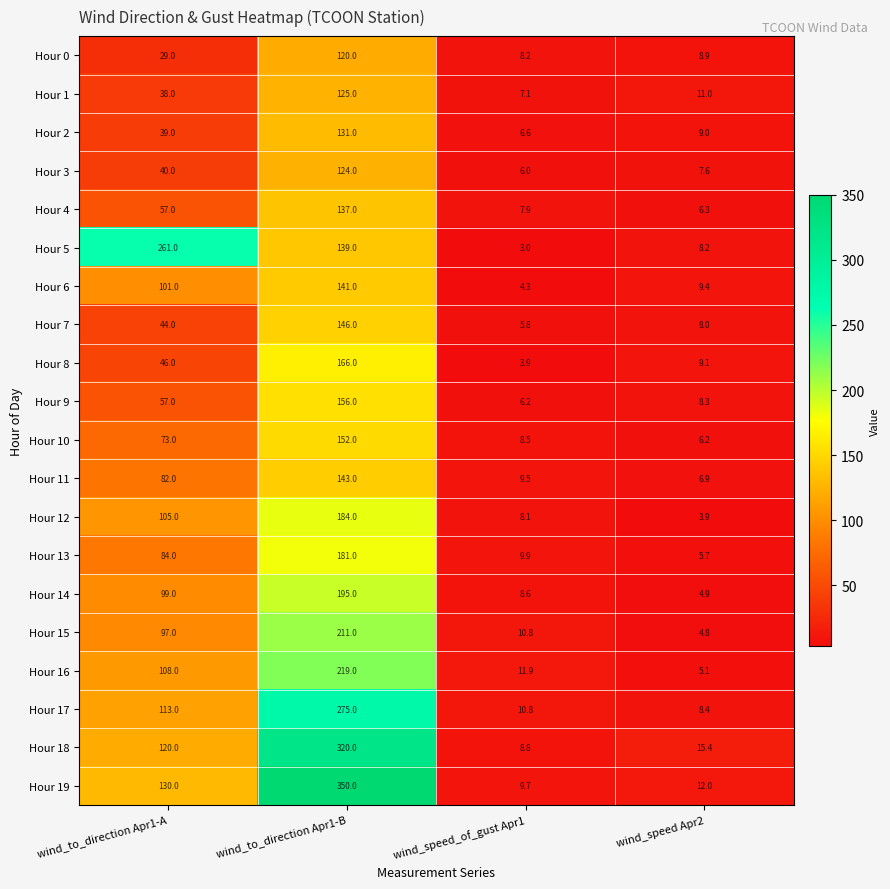

Rank the categories by Hour 9 value from highest to lowest.

wind_to_direction Apr1-B, wind_to_direction Apr1-A, wind_speed Apr2, wind_speed_of_gust Apr1